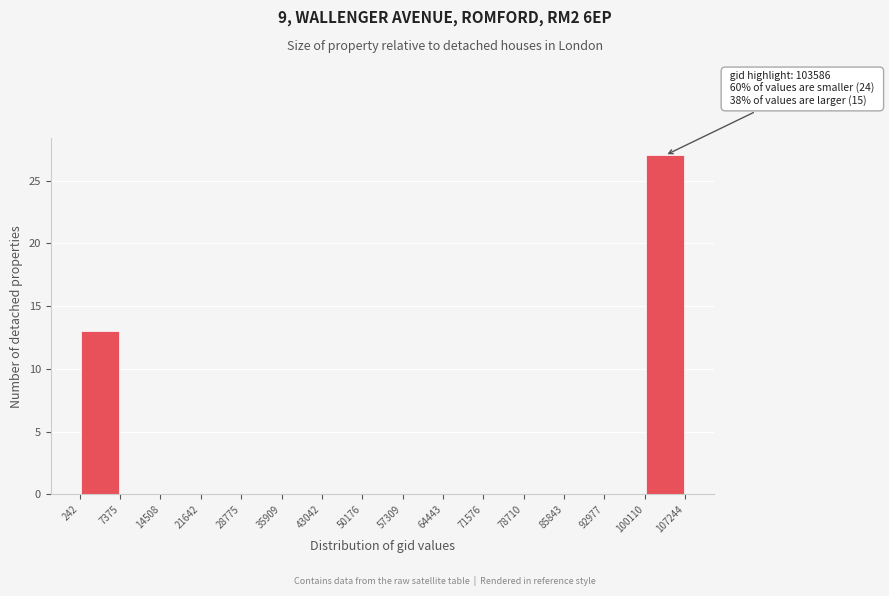

Over which range of the x-axis is the bar tallest?

100110 to 107244